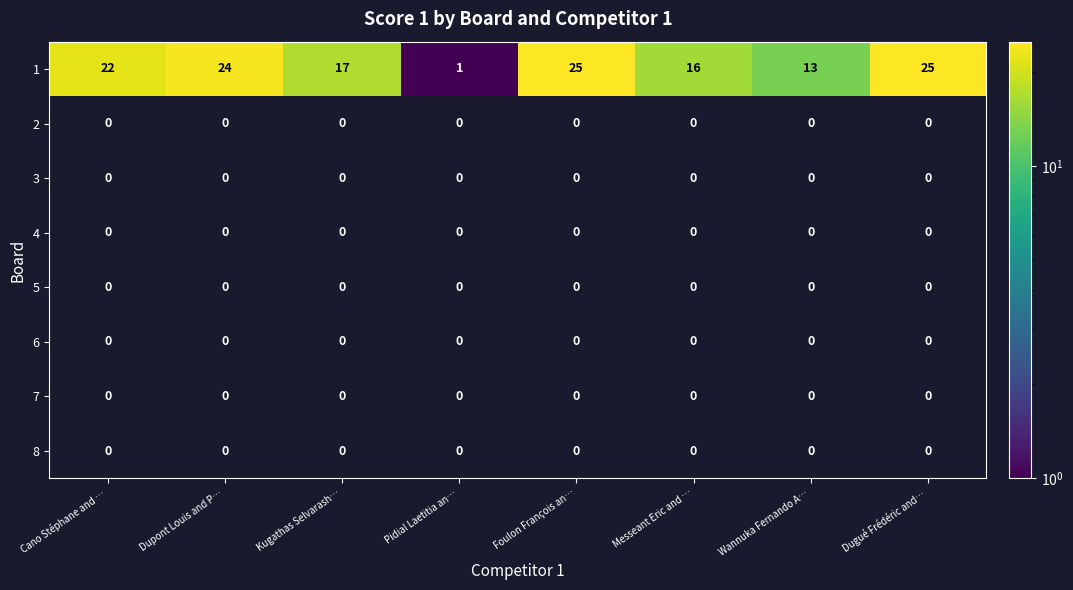

Between Kugathas Selvarash… and Dugué Frédéric and…, which series saw the biggest shift?

1